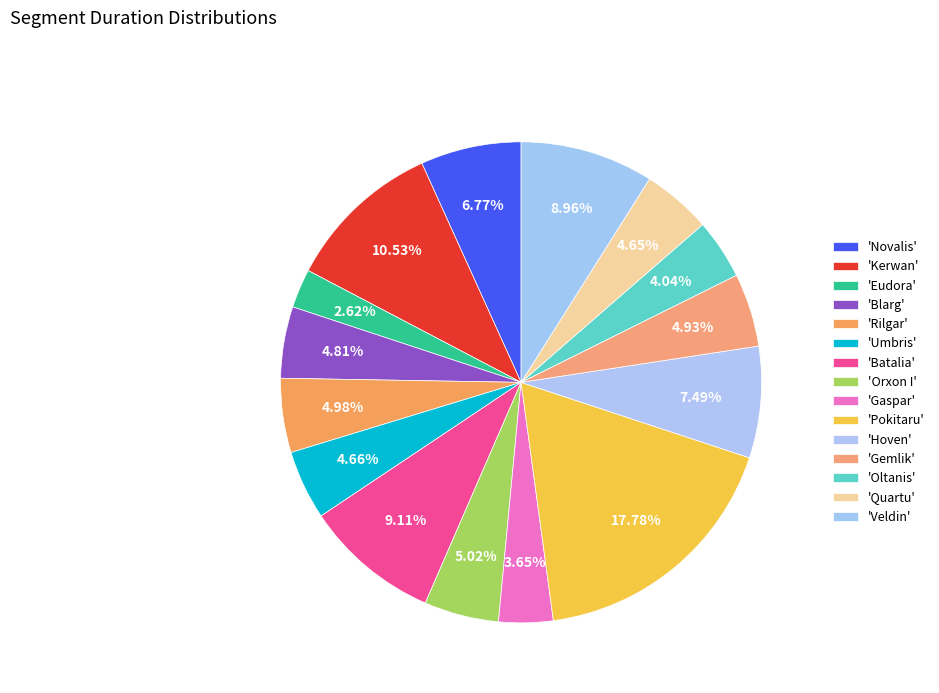

How many segments does this pie chart have?

15